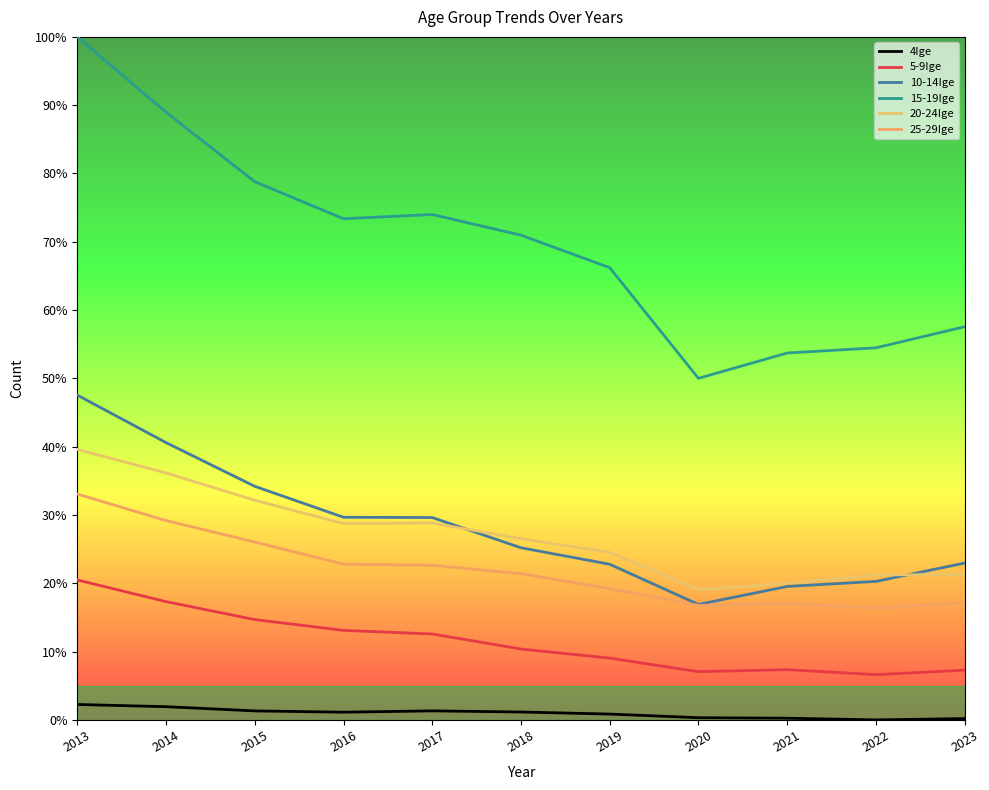

Rank the series at 2022 from lowest to highest value.

4Ige, 5-9Ige, 25-29Ige, 10-14Ige, 20-24Ige, 15-19Ige